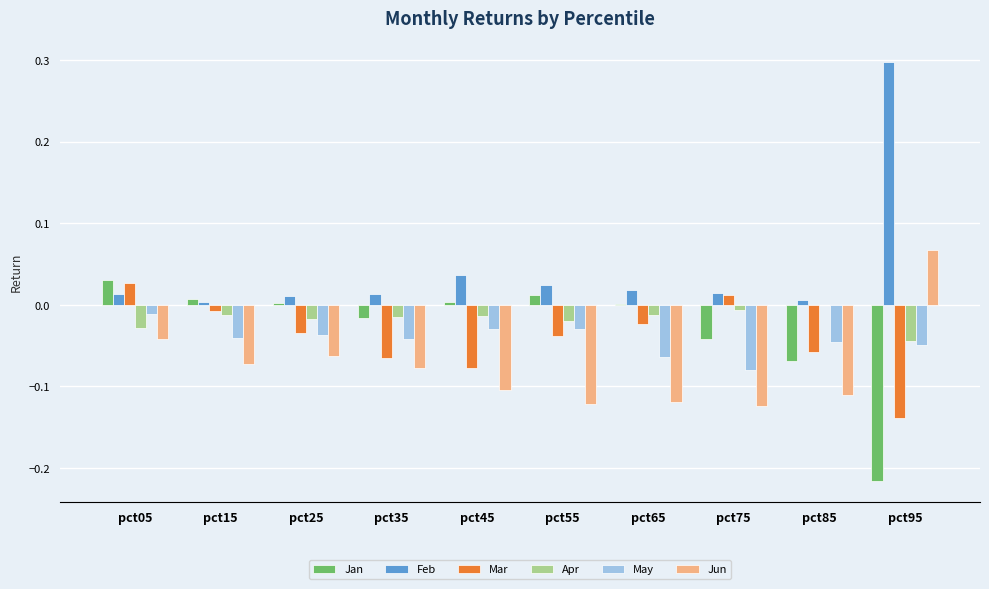

What is the maximum value shown in the chart?

0.3